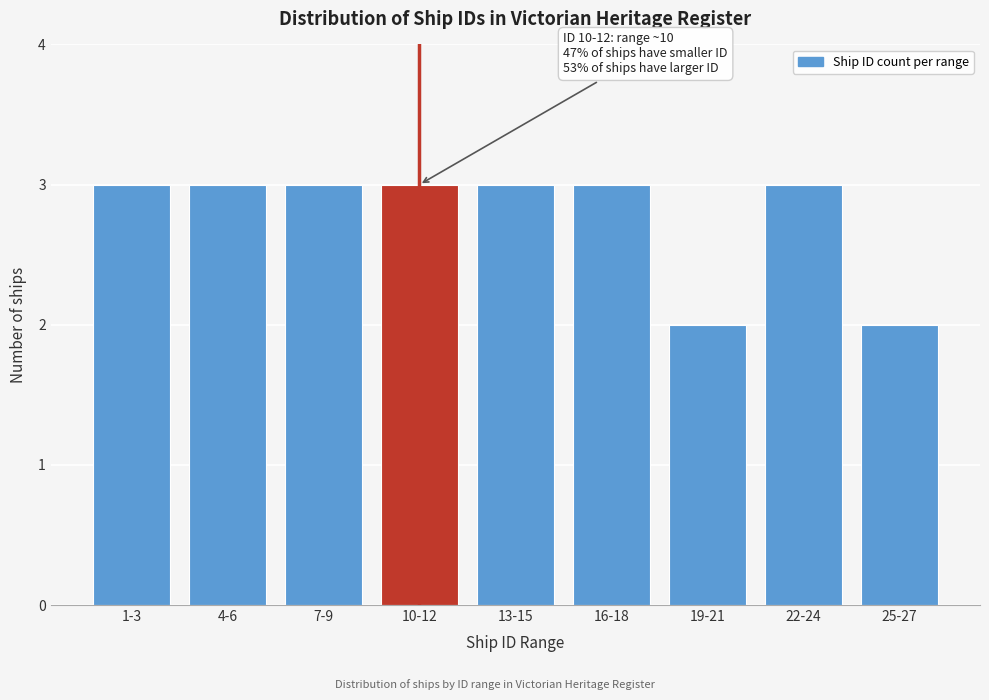

Reading left to right, transcribe all the data shown in this chart.

3	3	3	3	3	3	2	3	2